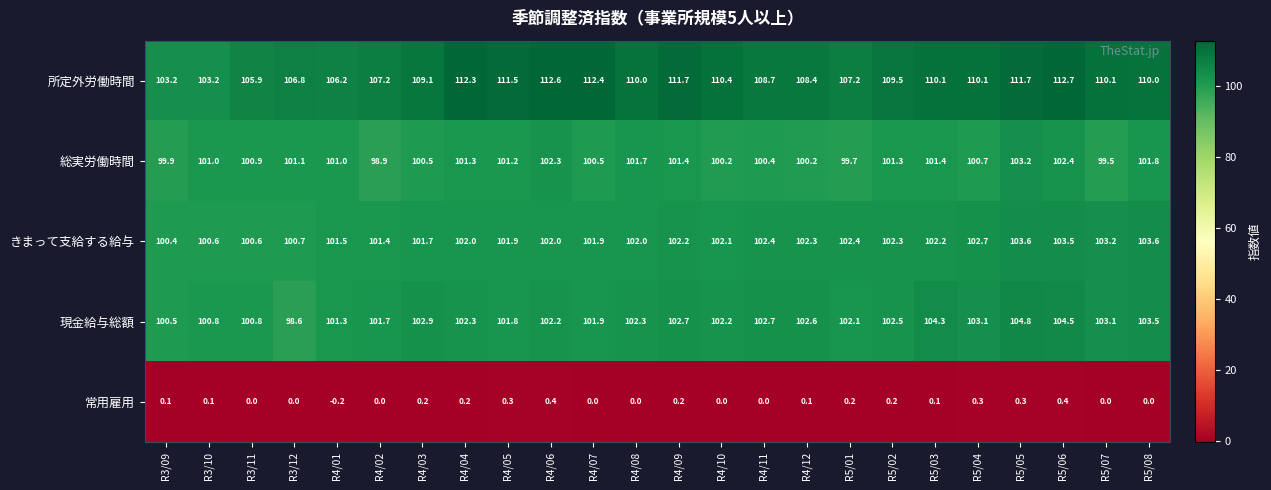

Where does the 所定外労働時間 series first go above 110?

R4/04